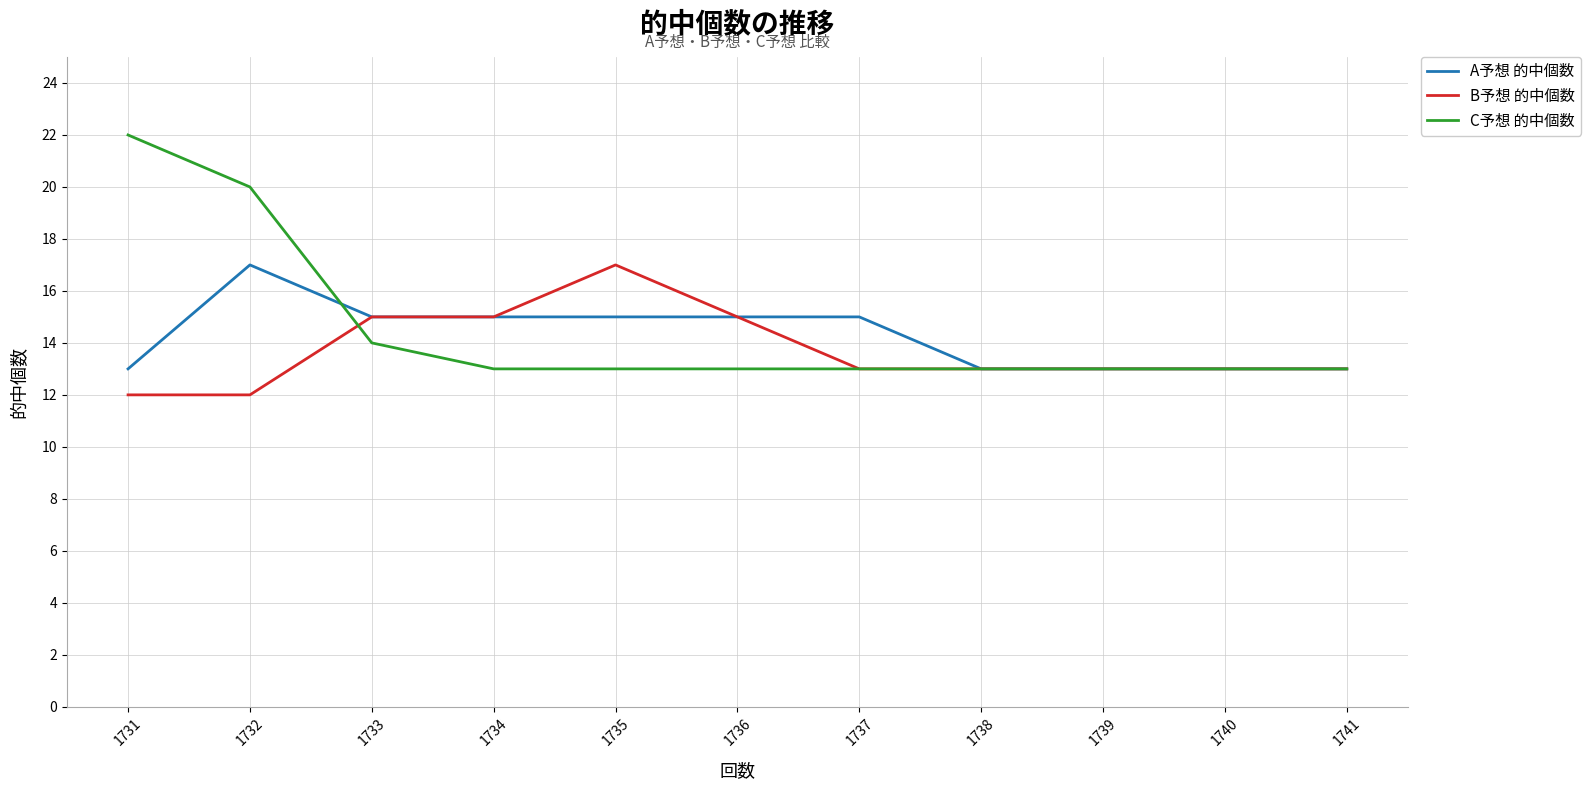

What are all the series names shown in the legend?

A予想 的中個数, B予想 的中個数, C予想 的中個数